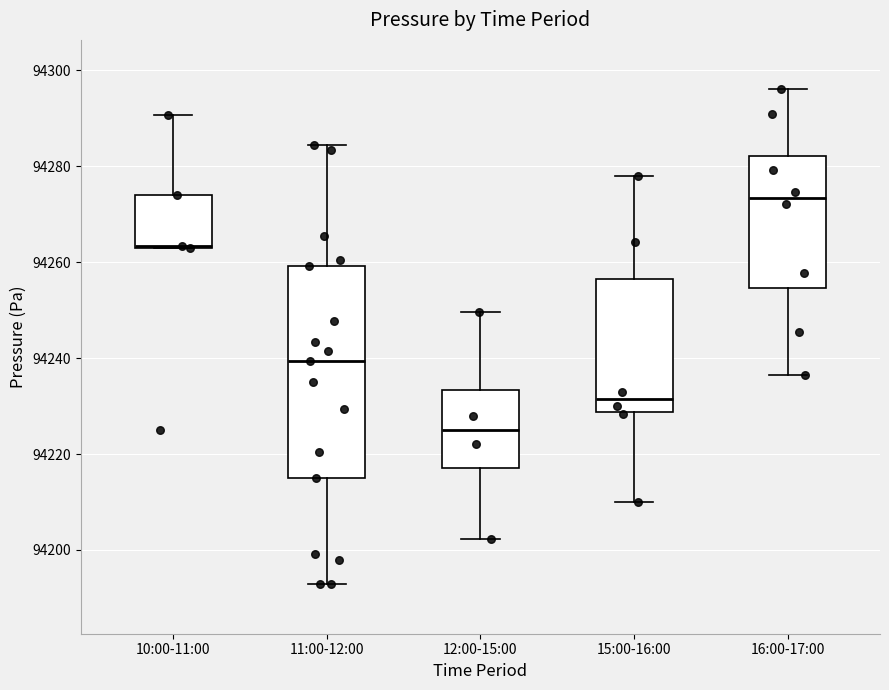

Reading left to right, read every box against the y-axis: the position of its median line, the range the box covers, and the ends of its whiskers. The values are not printed on the chart, so give them approximately, as read against the axis.

10:00-11:00: median 94264, box 94262 to 94274, whiskers 94262 to 94290
11:00-12:00: median 94240, box 94216 to 94260, whiskers 94192 to 94284
12:00-15:00: median 94224, box 94218 to 94234, whiskers 94202 to 94250
15:00-16:00: median 94232, box 94228 to 94256, whiskers 94210 to 94278
16:00-17:00: median 94274, box 94254 to 94282, whiskers 94236 to 94296